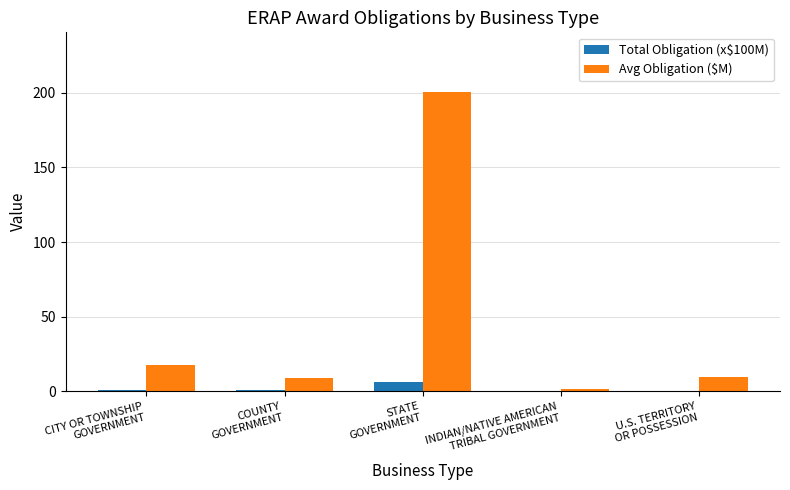

Are the bars grouped side by side (vs. stacked)?

Yes